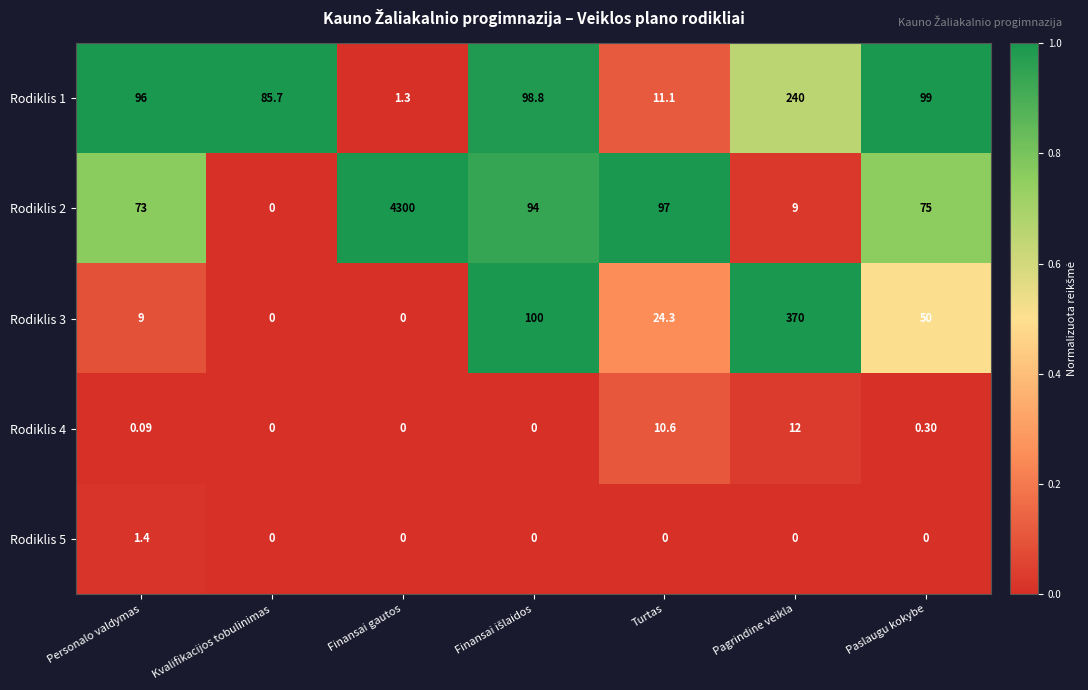

At which category is the sum across all series the highest?

Finansai gautos